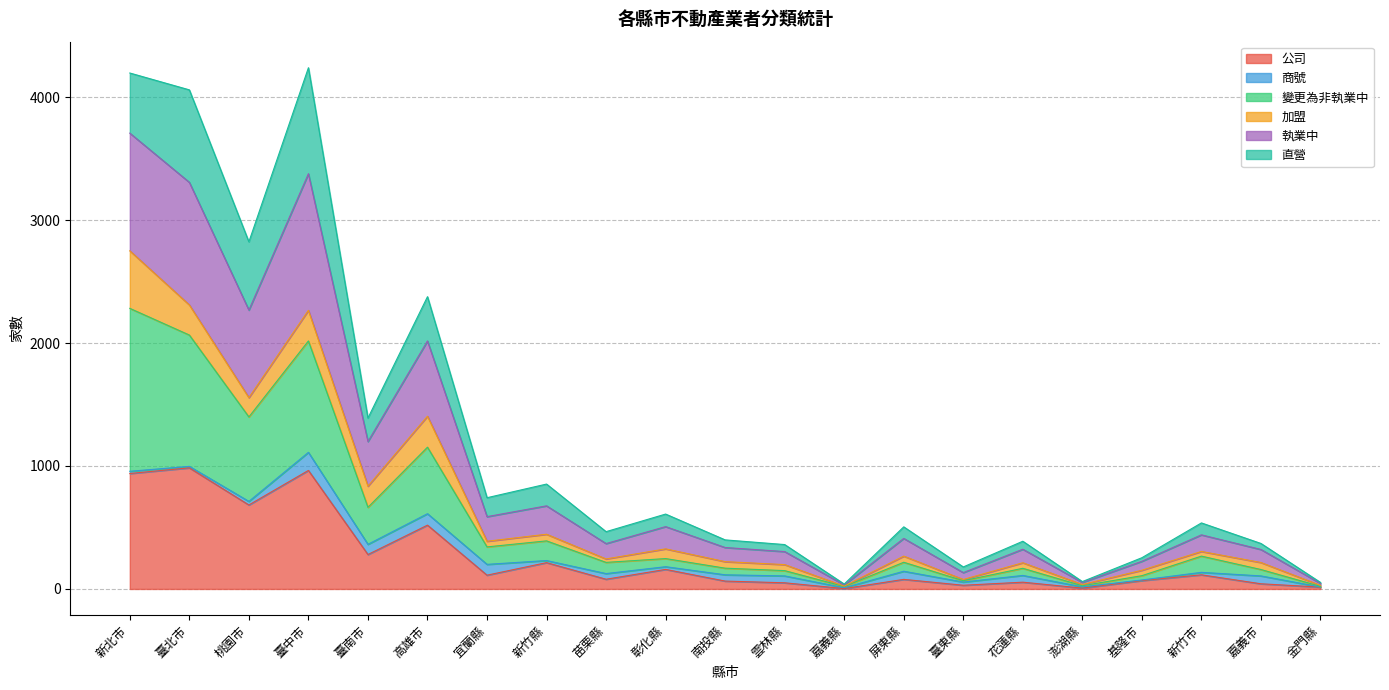

What is the label of the 2nd point from the left?

臺北市